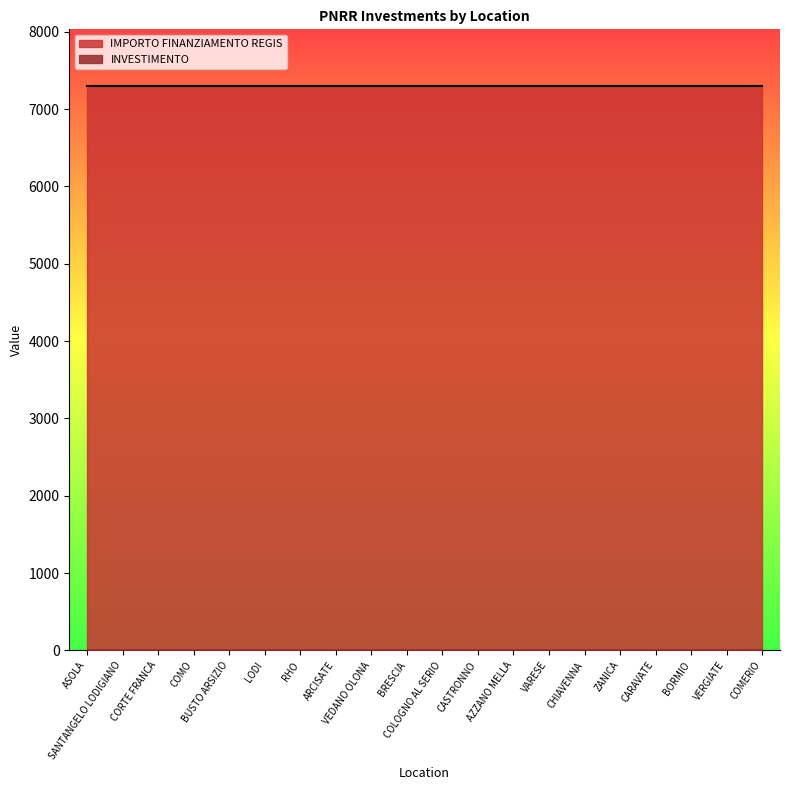

Between VEDANO OLONA and VARESE, which series saw the biggest shift?

INVESTIMENTO